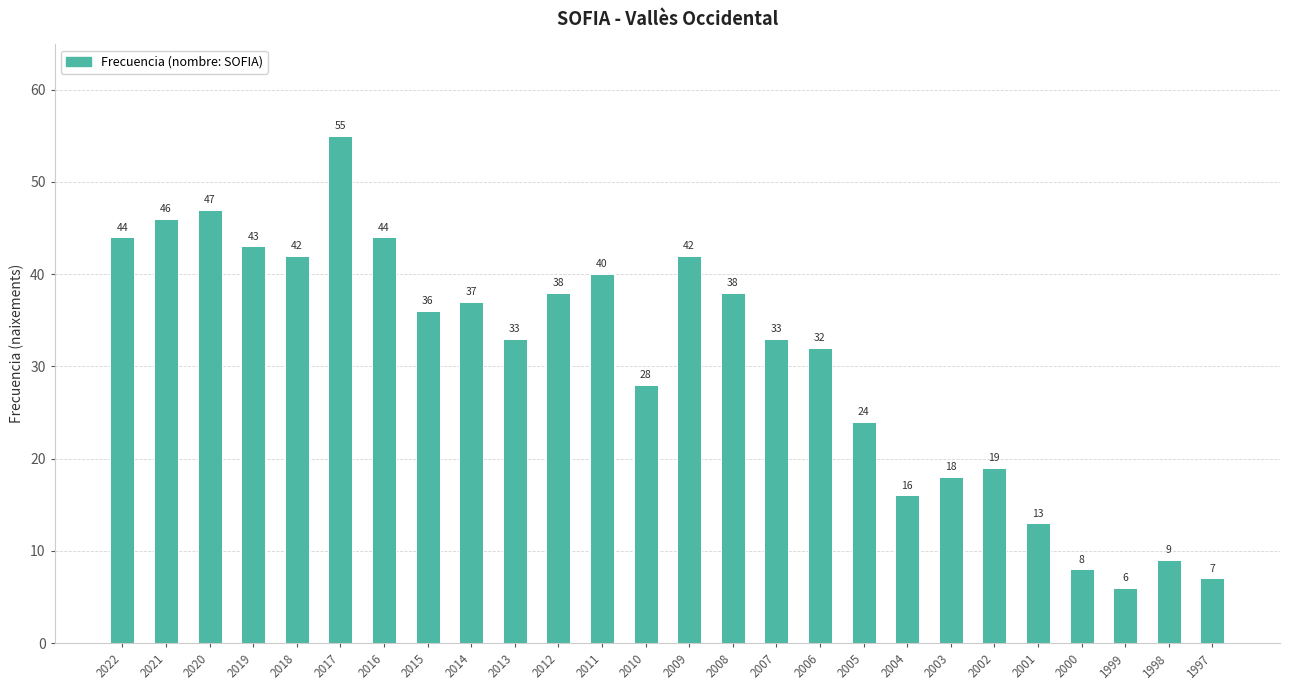

The chart shows a value of 20 at 2001. True or false?

False